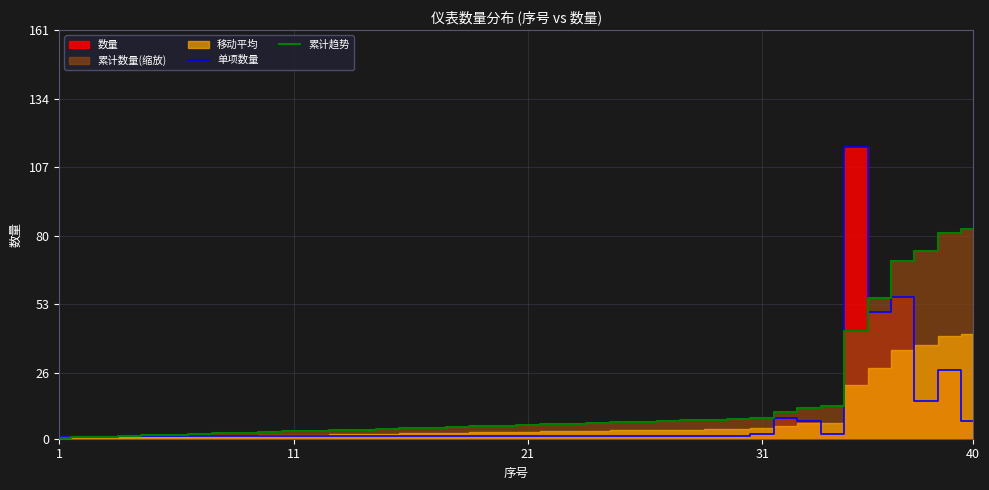

What is the smallest value displayed?

0.3